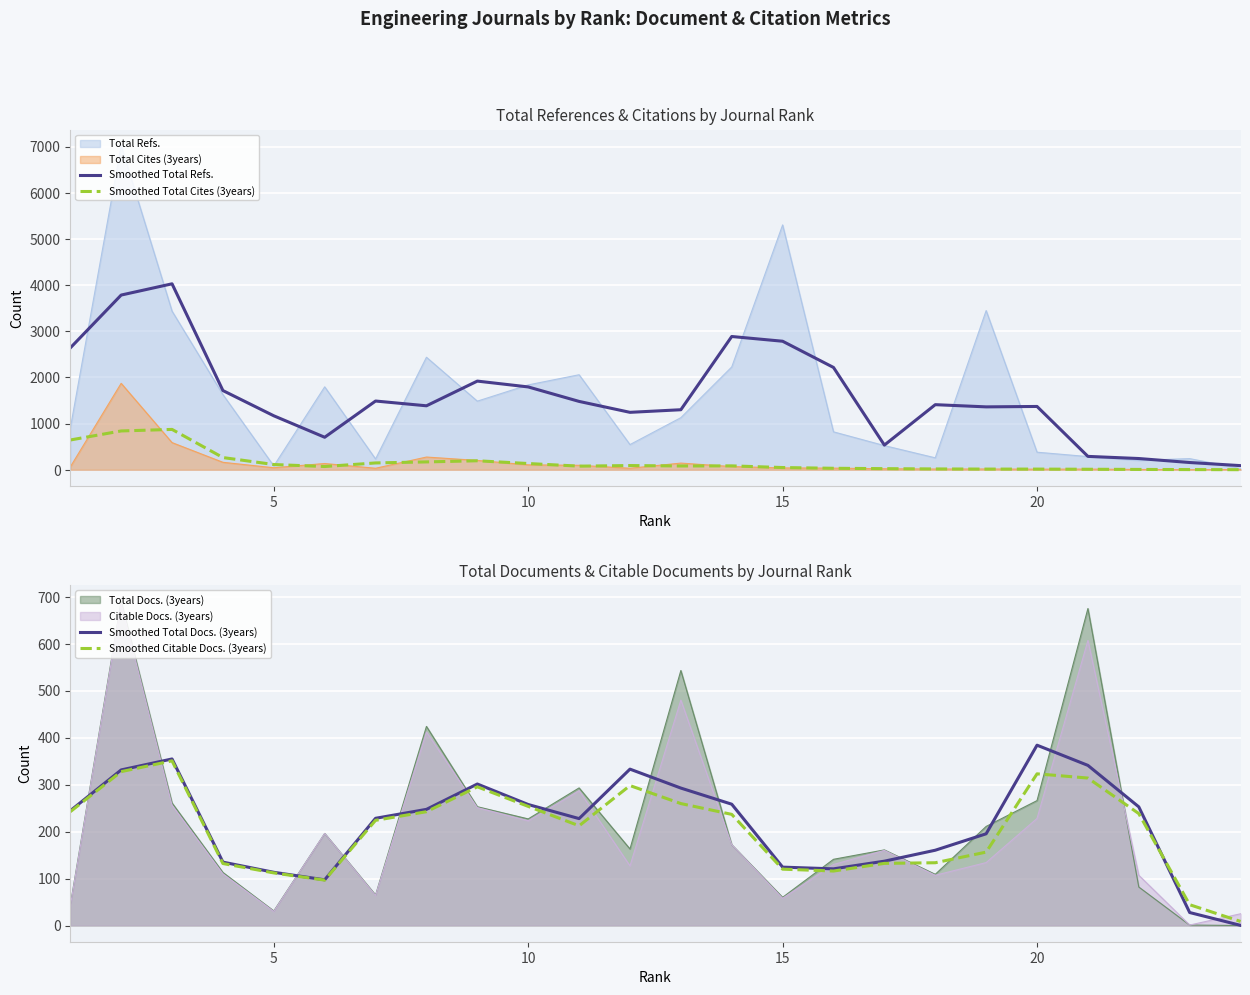

The Citable Docs. (3years) series shows 228.0 at 20. True or false?

True